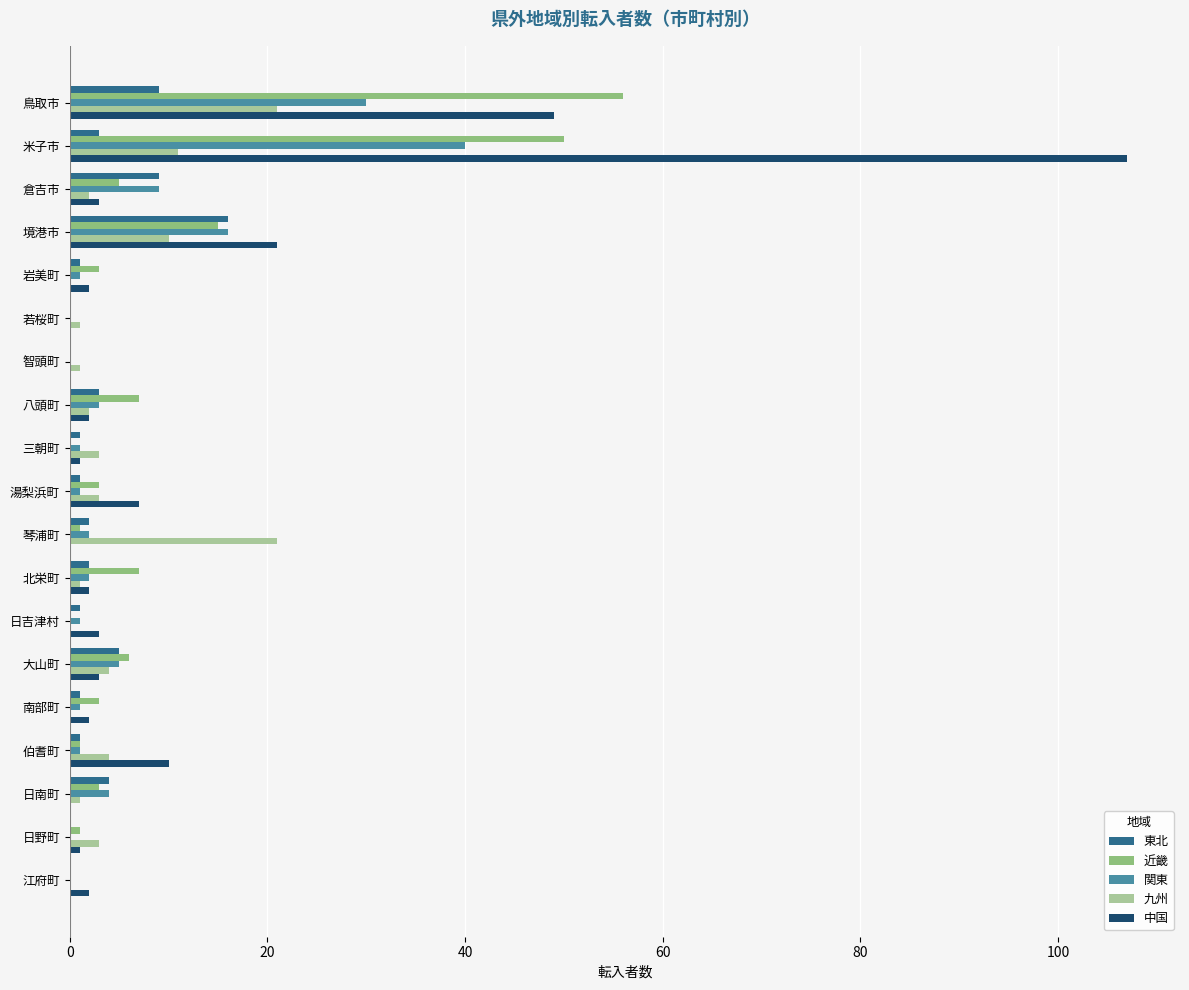

At which label does 中国 reach its peak?

米子市